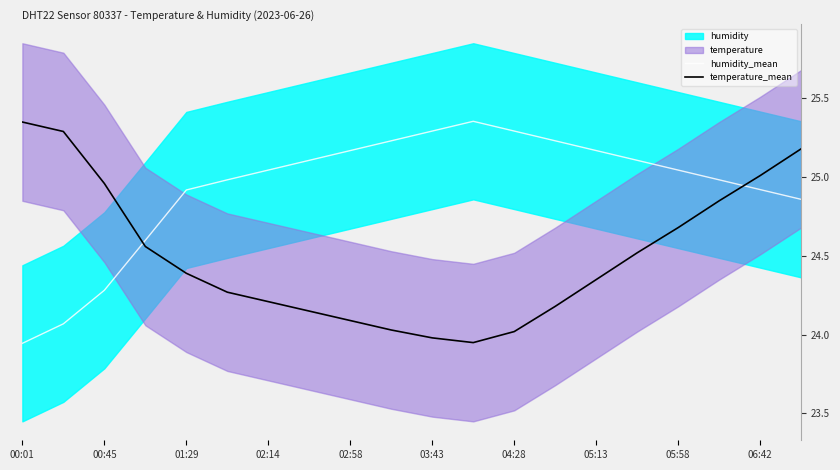

How many times do humidity_mean and temperature_mean cross each other?

2